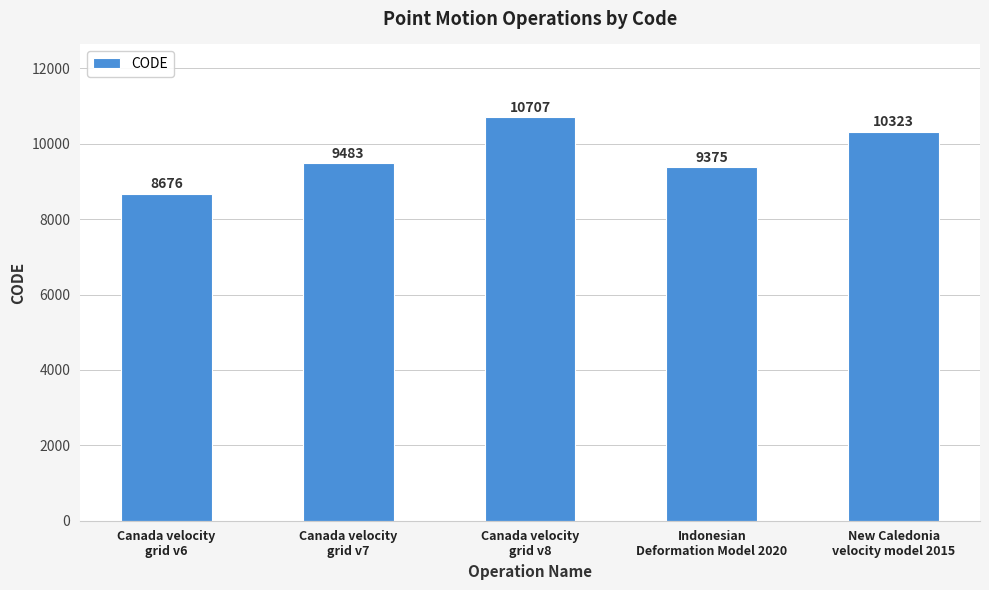

Is it true that the value at Canada velocity
grid v6 is 4394?

False